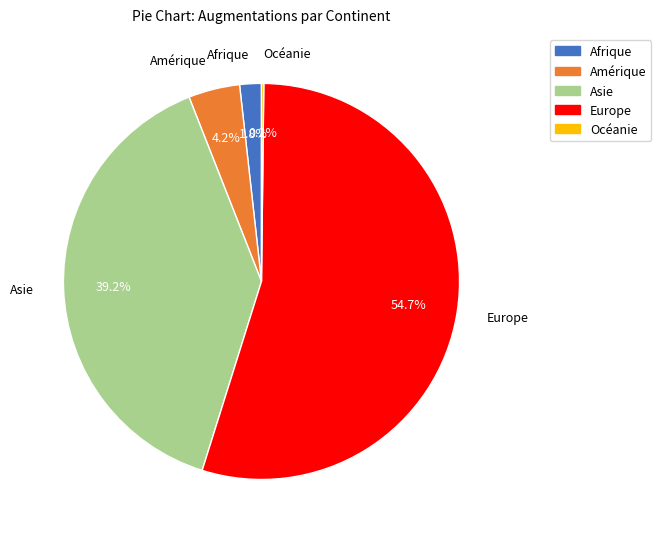

What portion of the pie excludes Afrique?

98.2%